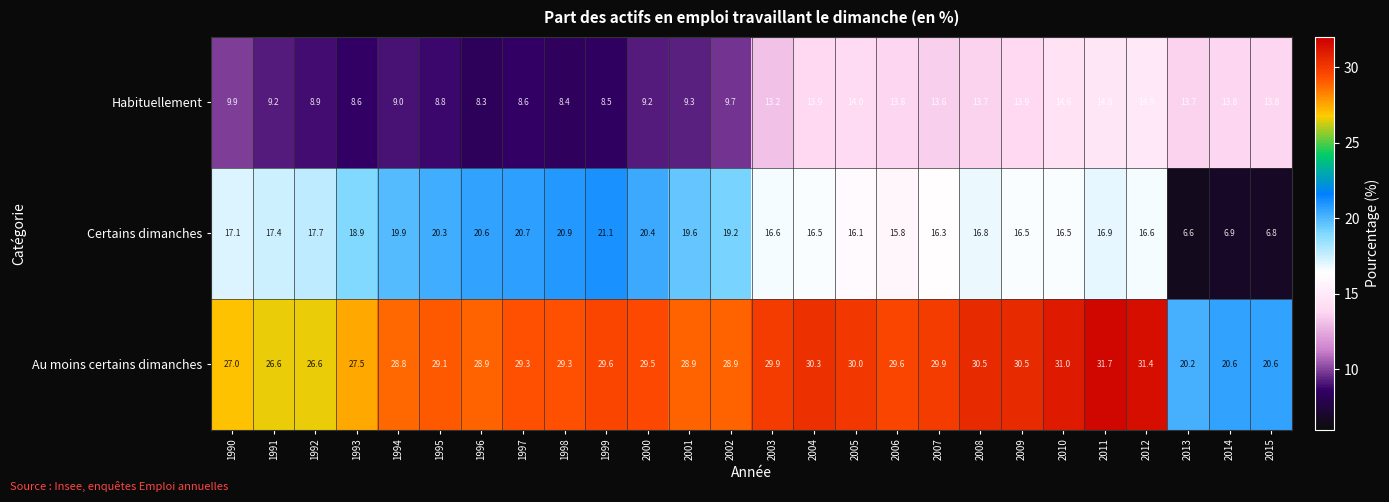

Where does the Habituellement series first go above 13?

2003